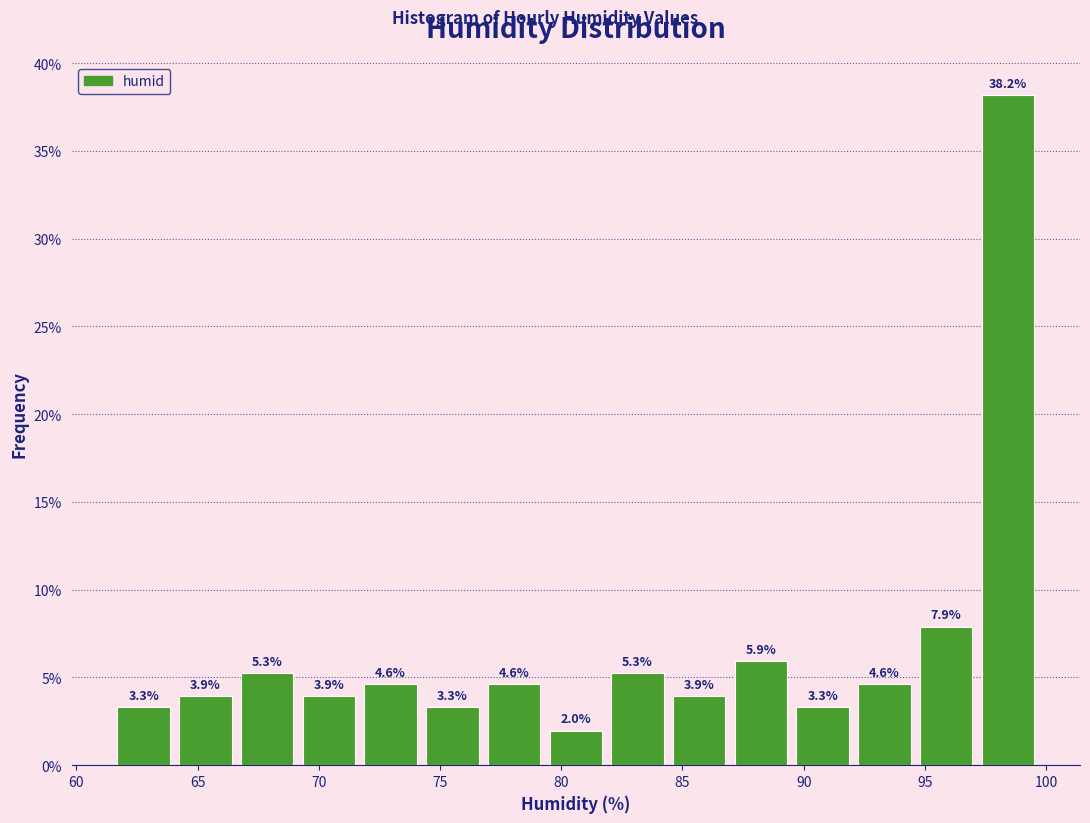

Reading left to right, list every bar in this chart as the range it spans on the x-axis followed by its height. The bar edges are not printed on the chart, so give them approximately, as read against the axis.

61.5 to 64.0: 3.3
64.0 to 66.5: 3.9
66.5 to 69.0: 5.3
69.0 to 71.5: 3.9
71.5 to 74.0: 4.6
74.0 to 77.0: 3.3
77.0 to 79.5: 4.6
79.5 to 82.0: 2.0
82.0 to 84.5: 5.3
84.5 to 87.0: 3.9
87.0 to 89.5: 5.9
89.5 to 92.0: 3.3
92.0 to 94.5: 4.6
94.5 to 97.0: 7.9
97.0 to 99.5: 38.2